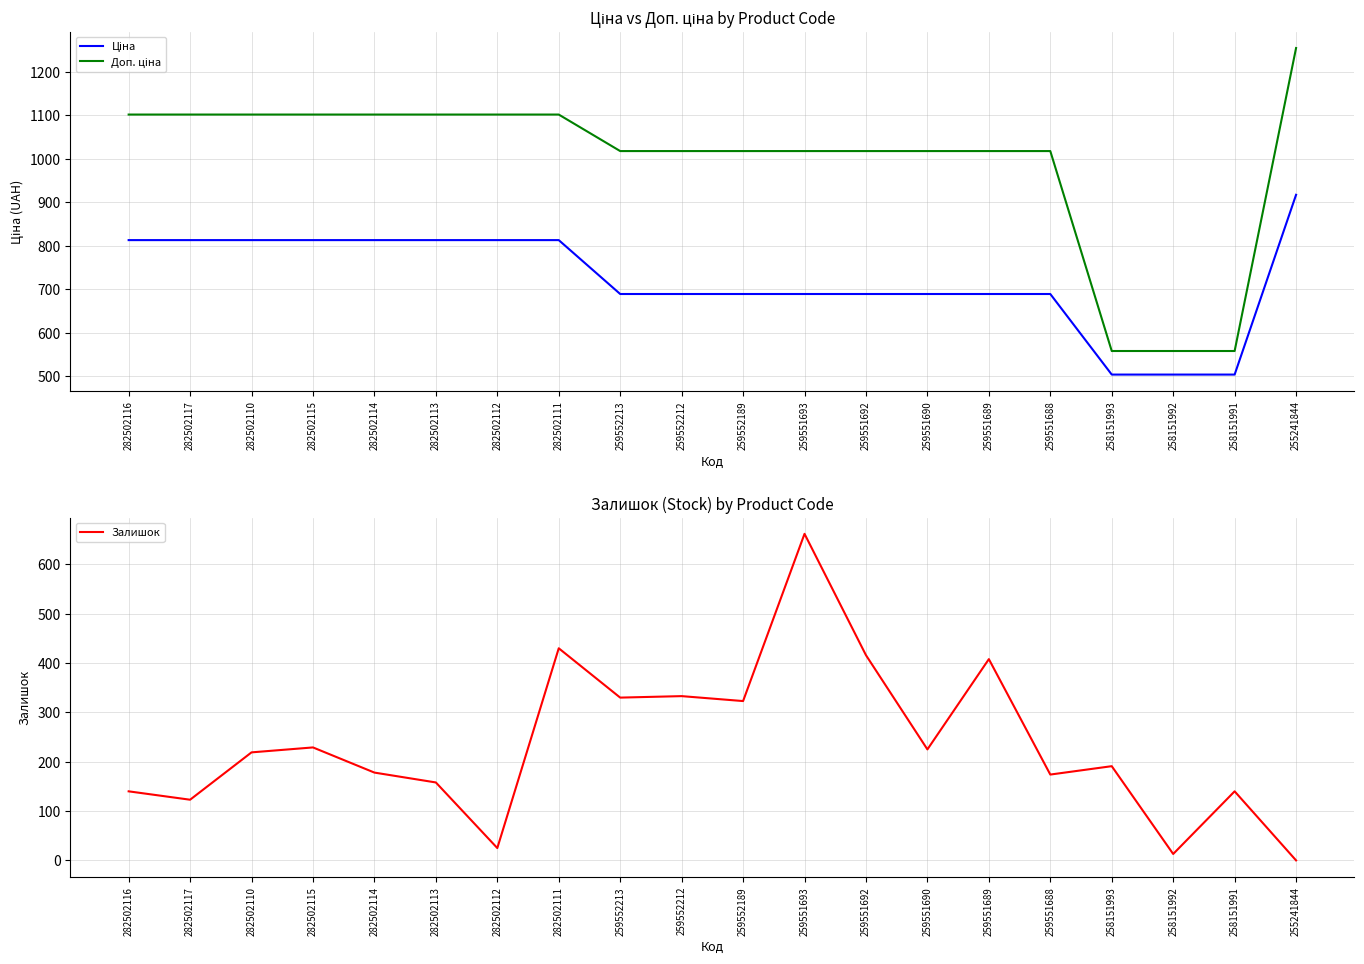

What is the sum of the Ціна values at 255241844 and 259552213?

1606.3